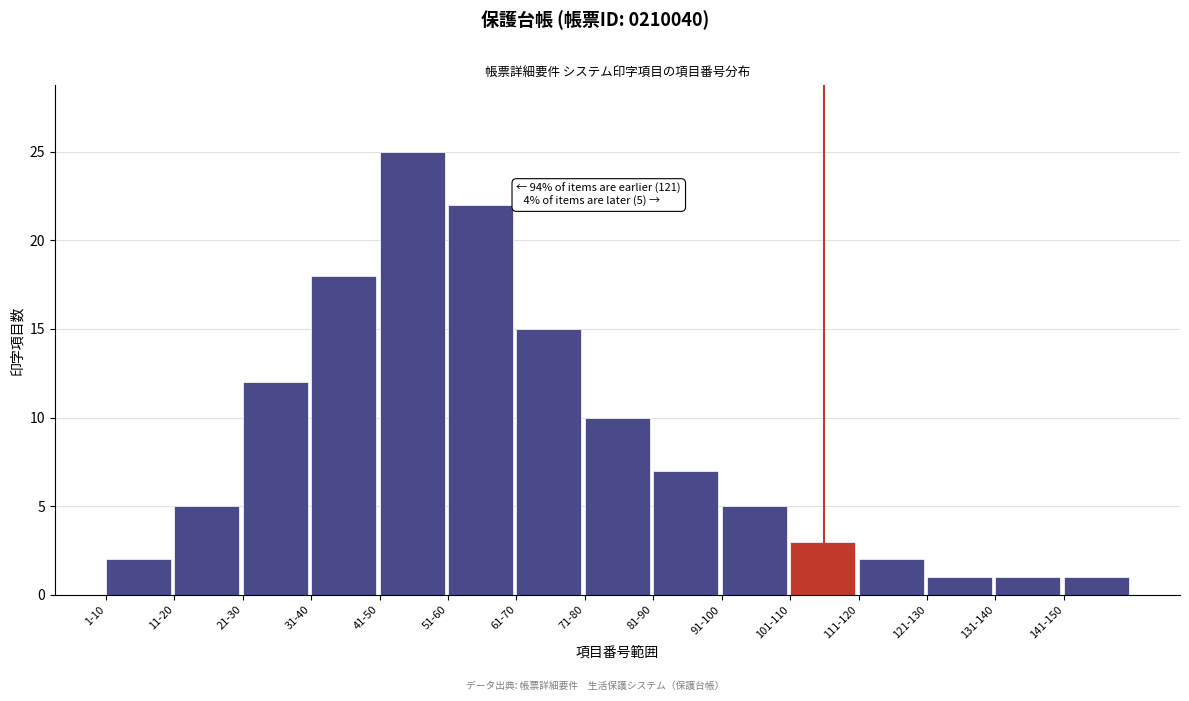

Reading right to left, extract all data points from this chart.

1	1	1	2	3	5	7	10	15	22	25	18	12	5	2